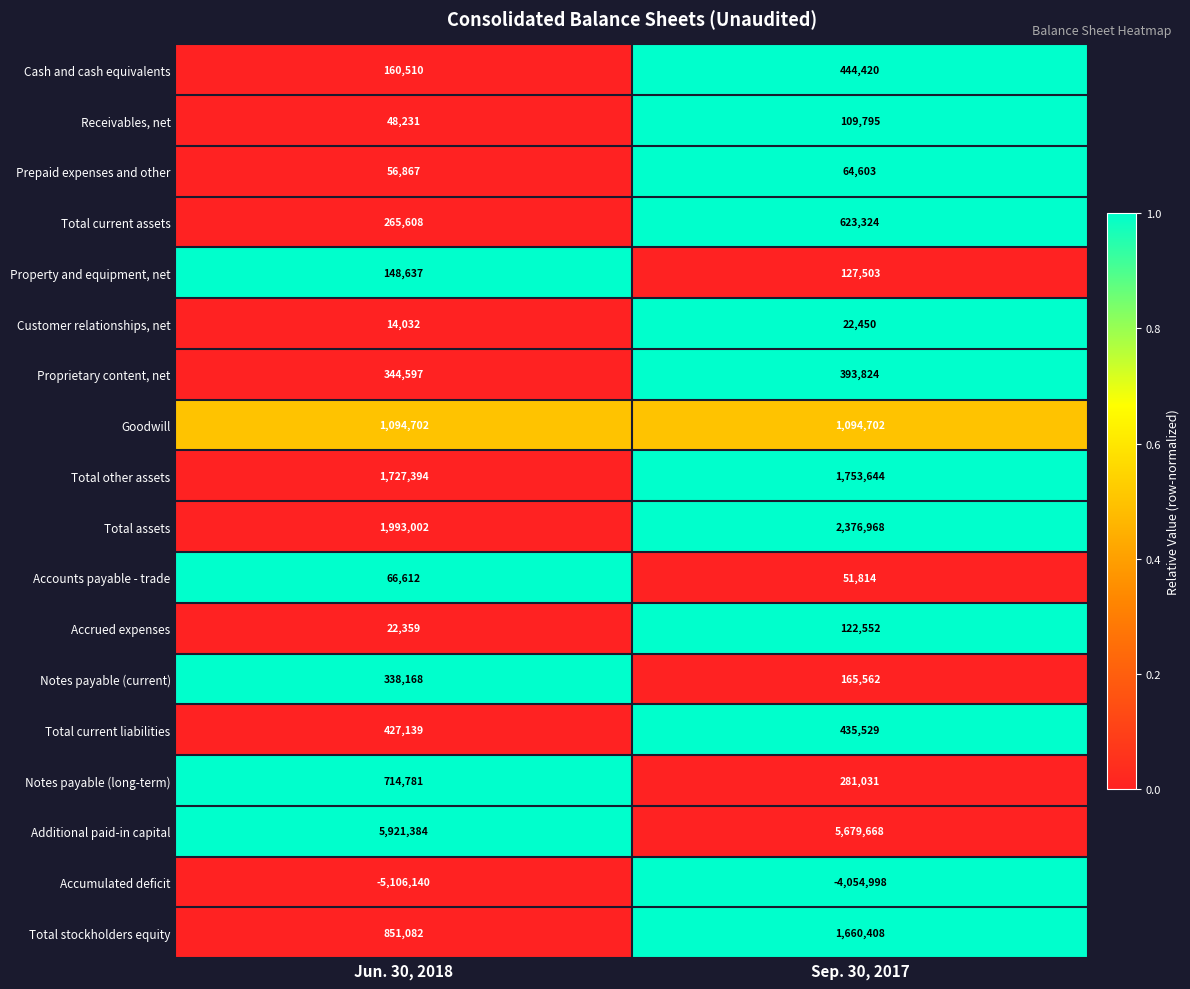

What is the average value of the Accrued expenses series?

72456